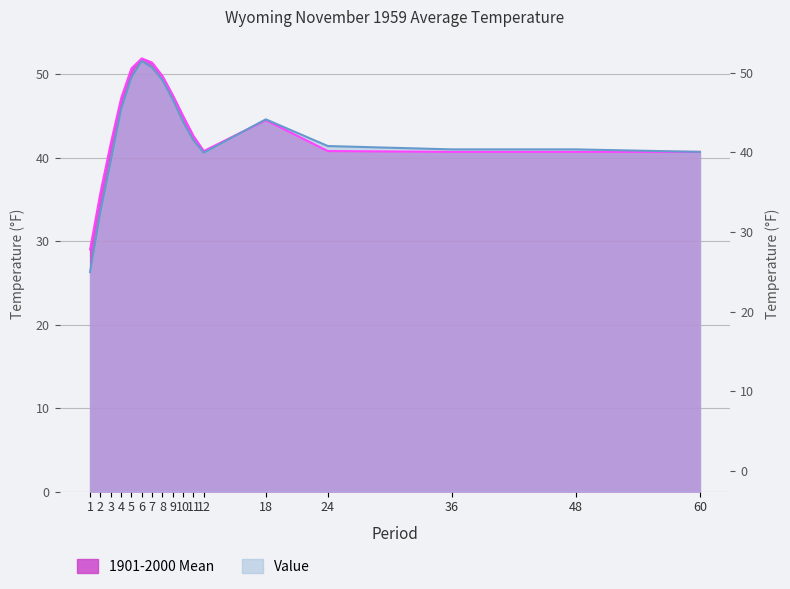

In Value, how many points are higher than both neighbors (excluding endpoints)?

2